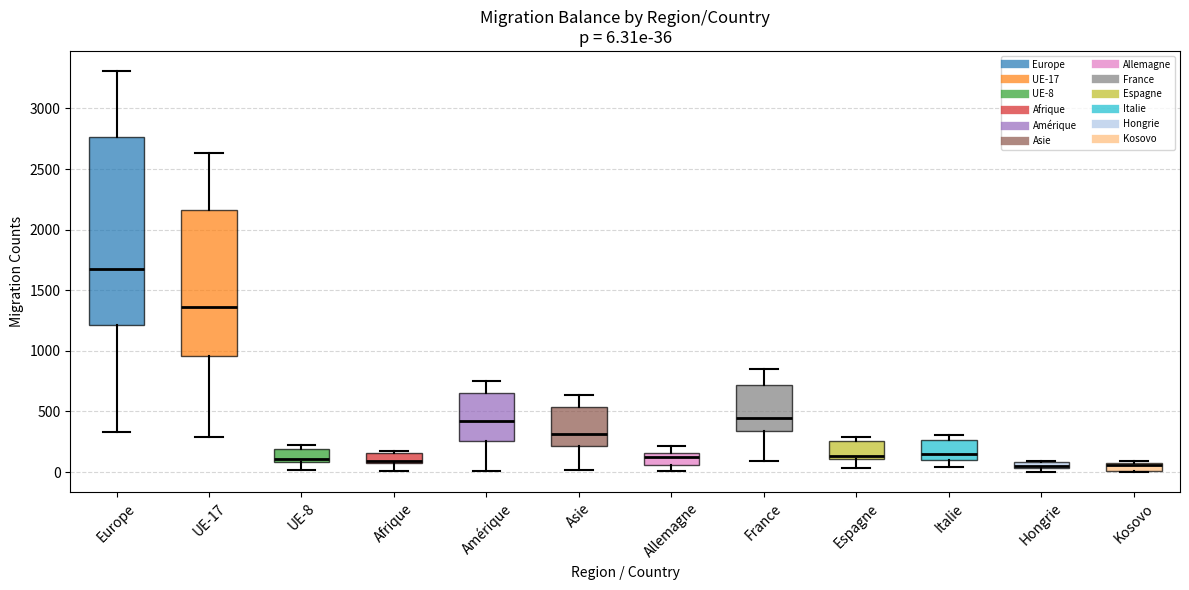

Comparing the boxes themselves (not the whiskers), which one is the tallest?

Europe